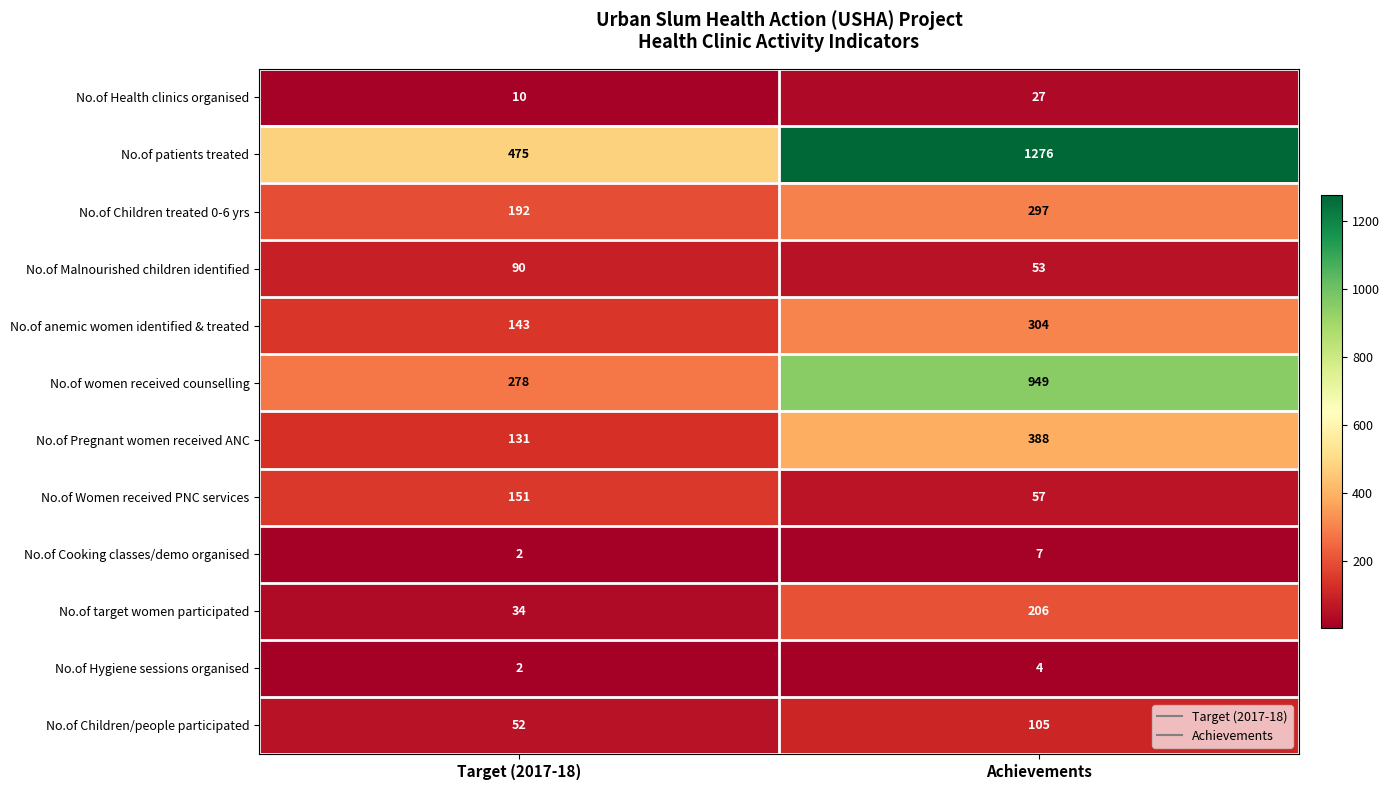

At which category is the sum across all series the highest?

Achievements